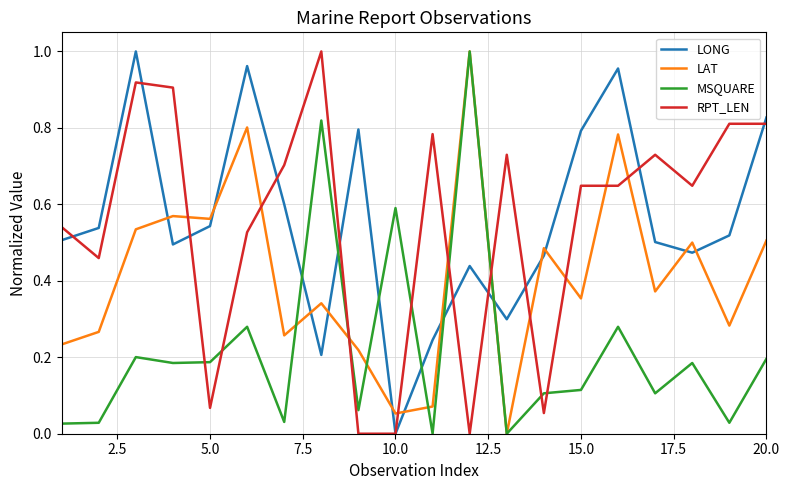

True or false: MSQUARE and LONG cross at least once.

True